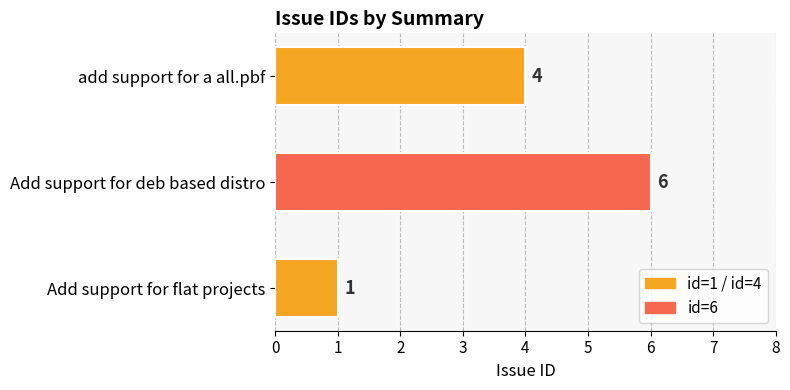

At which label is the value closest to 3?

add support for a all.pbf